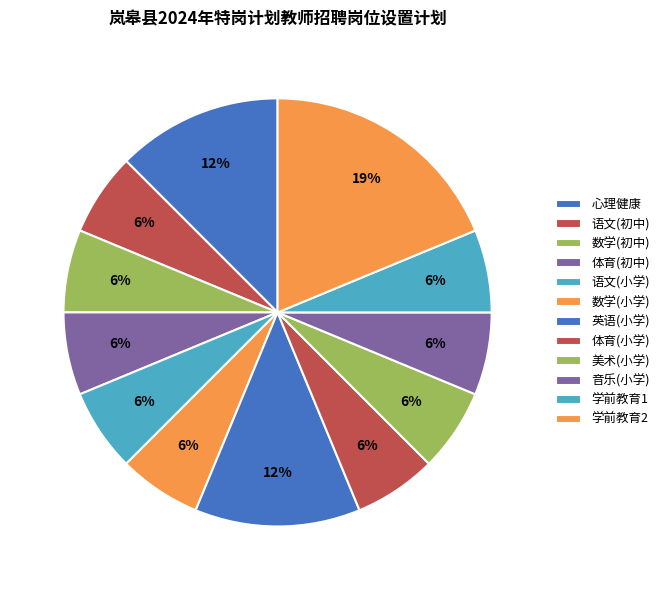

Which category has the biggest portion of the pie?

学前教育2